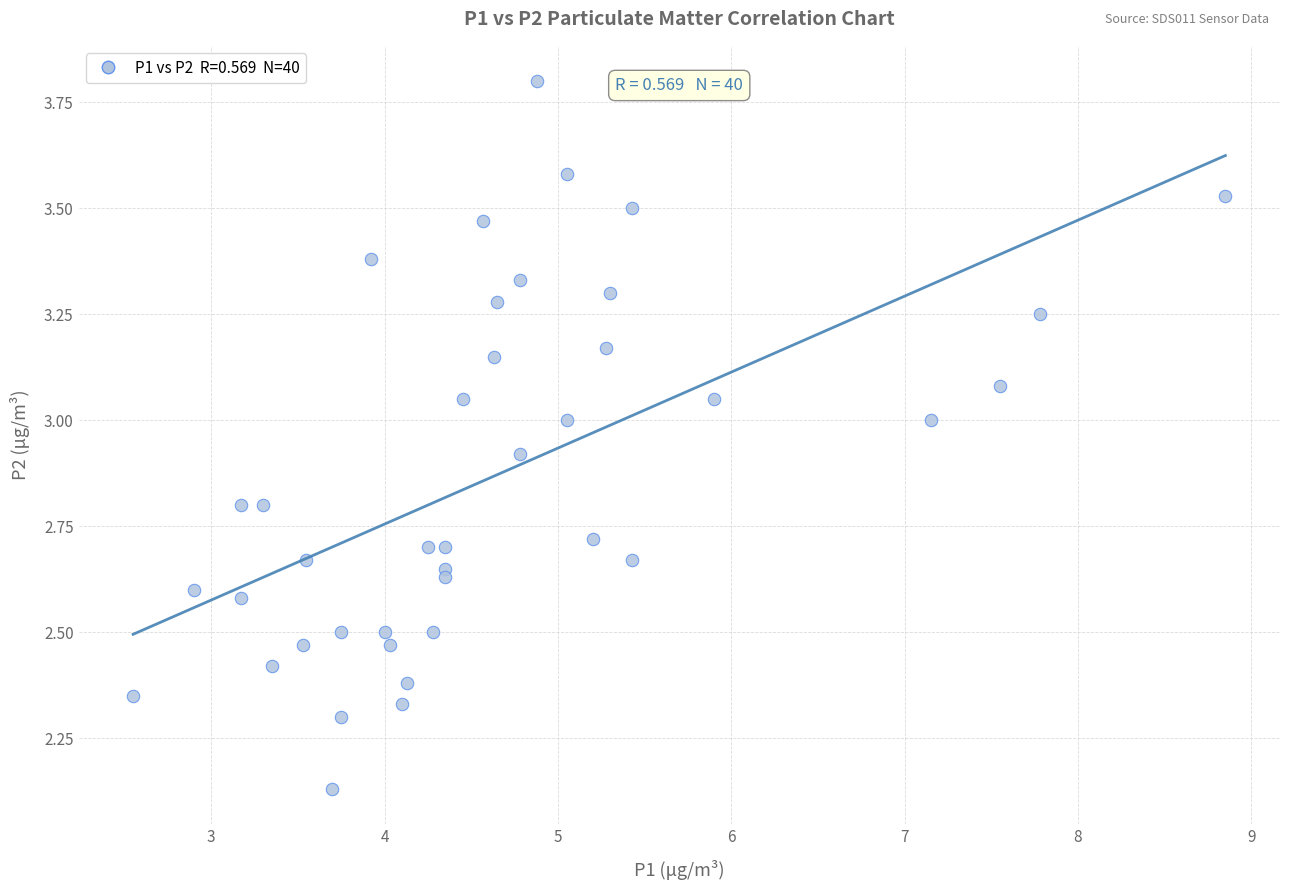

What is the range of Y values (max minus min)?

1.7